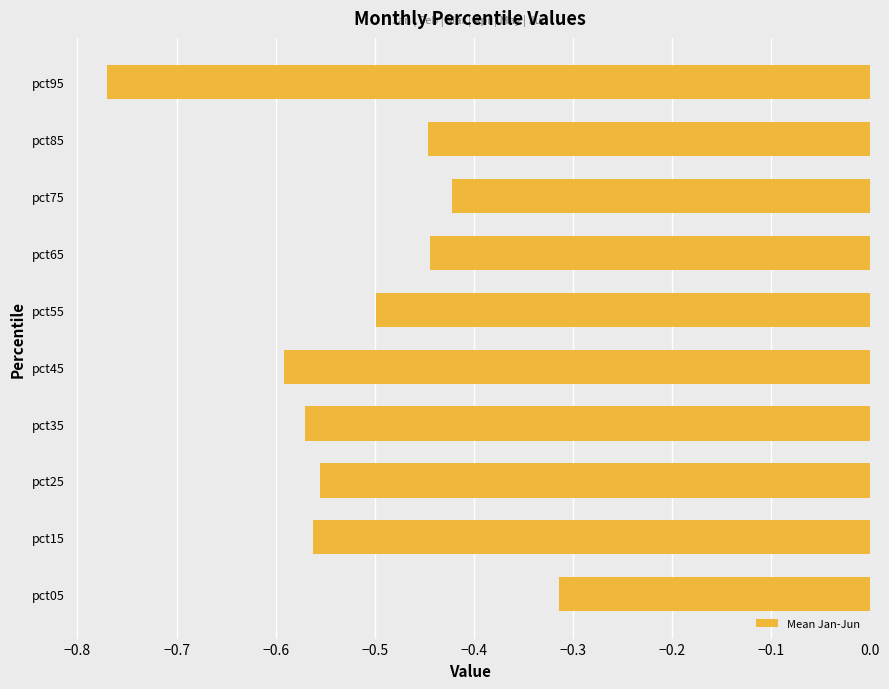

The value at pct35 is -0.1. True or false?

False